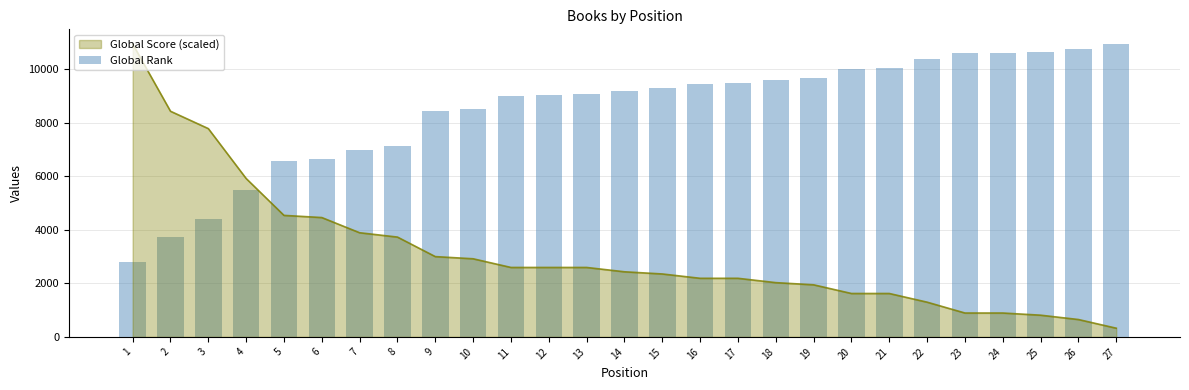

Count the number of values greater than 9171.

13